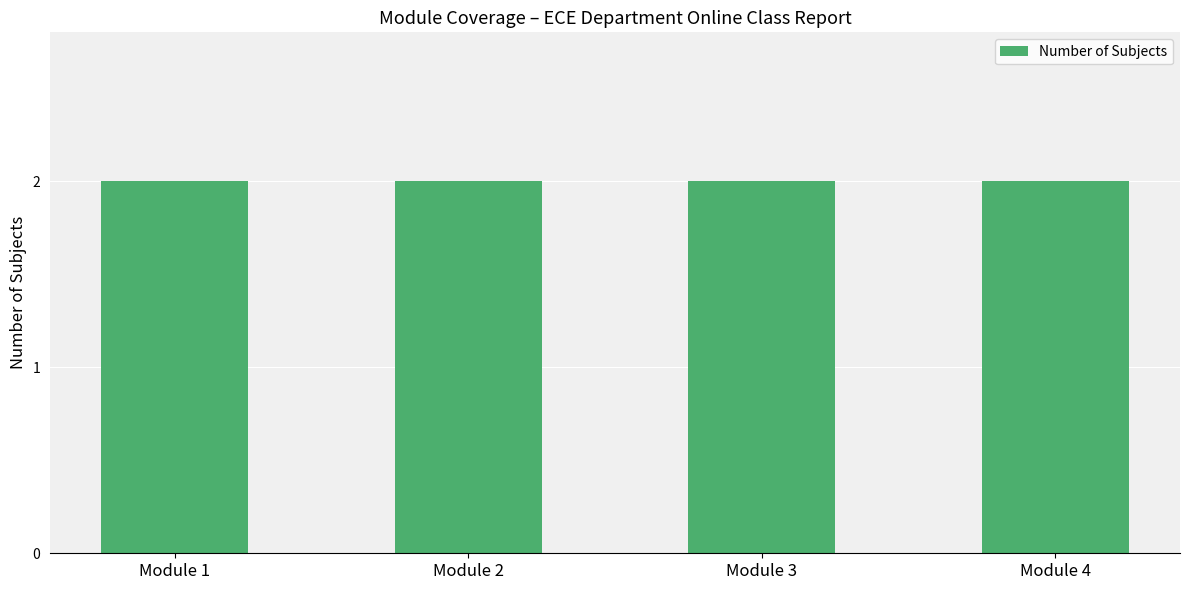

Approximately how many times larger is the value at Completed compared to Completed?

1.0